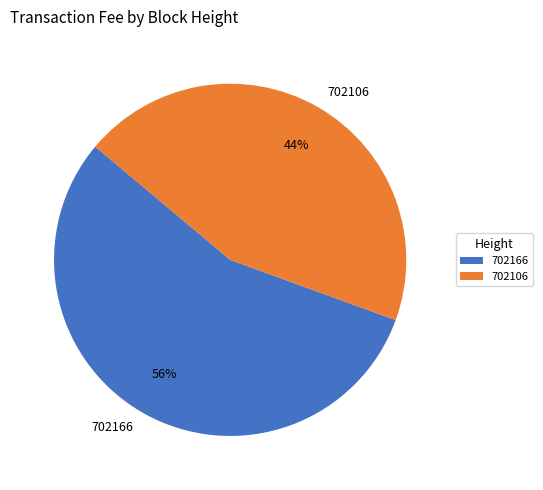

True or false: 702166 accounts for 68% of the total.

False